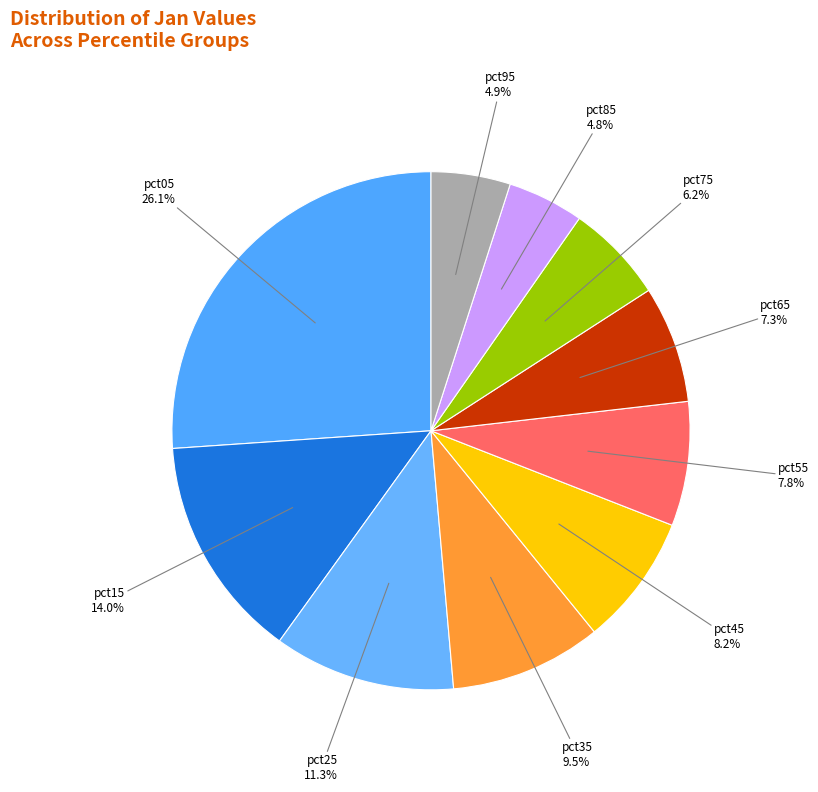

How many segments does this pie chart have?

10